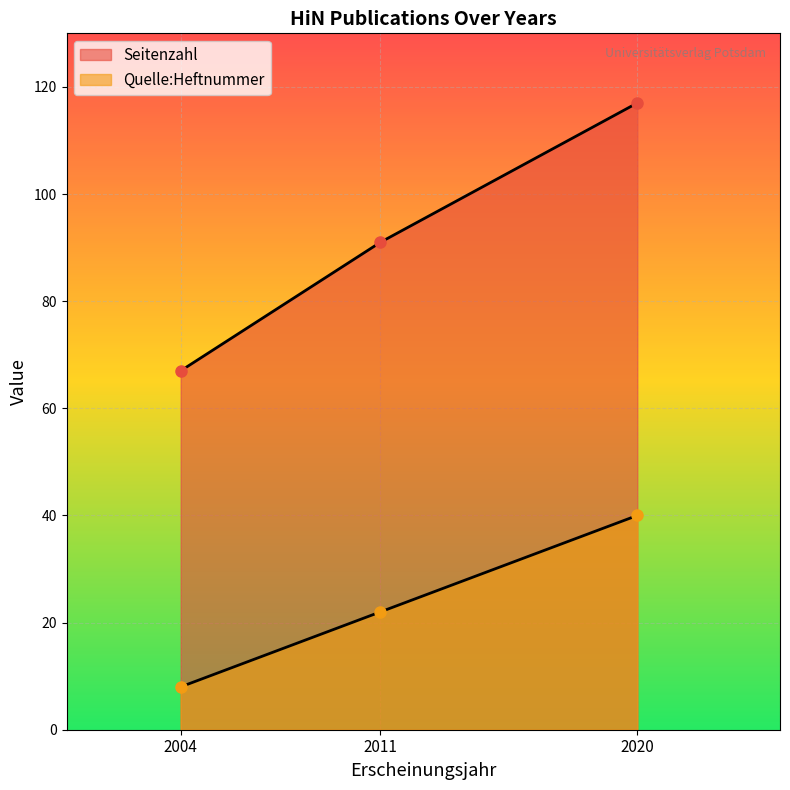

What is the greatest value displayed?

117